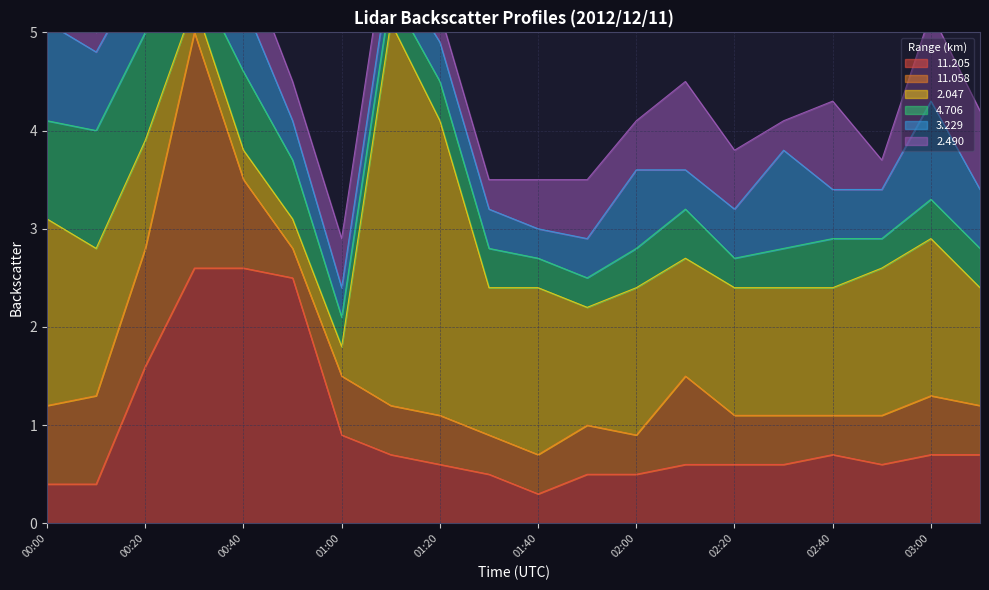

Rank the series by their maximum value, from highest to lowest.

  2.047,  11.205,  11.058,   4.706,   3.229,   2.490